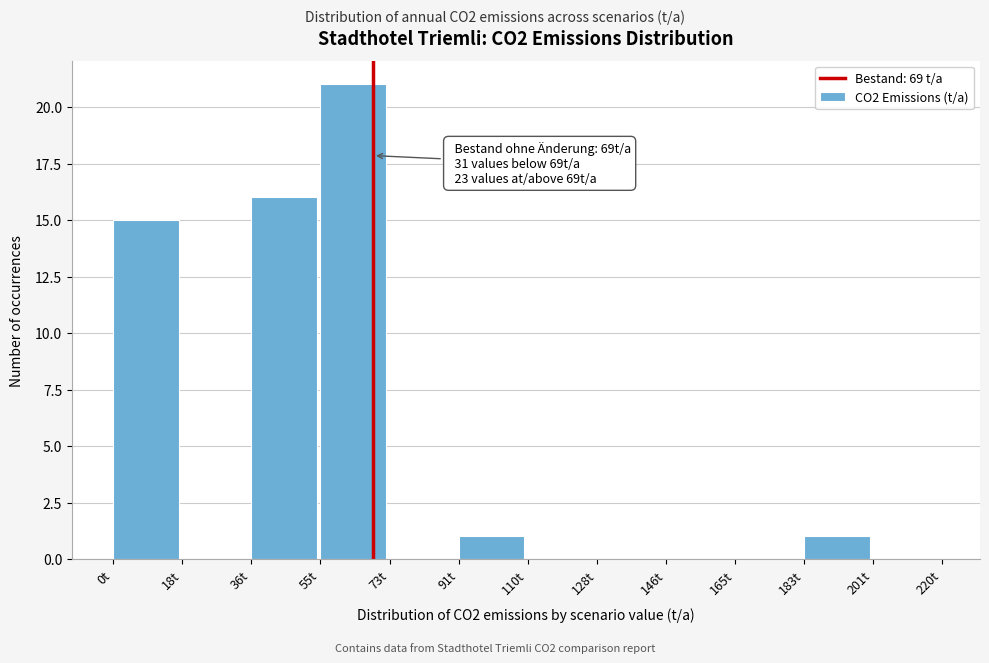

Which range on the x-axis has the tallest bar?

56 to 74